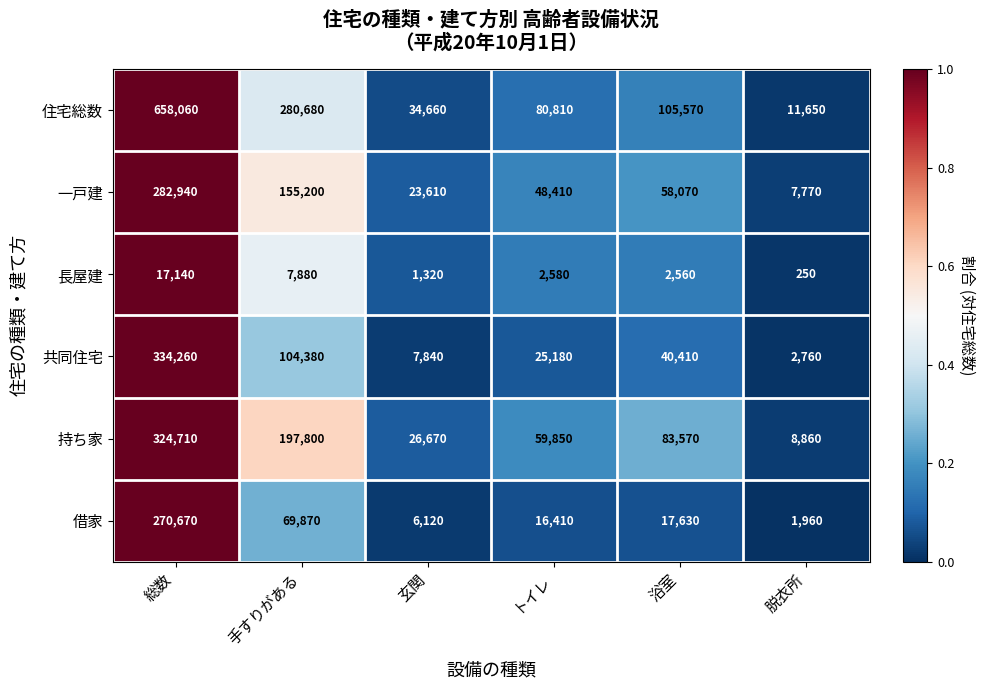

What is the difference between the maximum and minimum values in the 一戸建 series?

275170